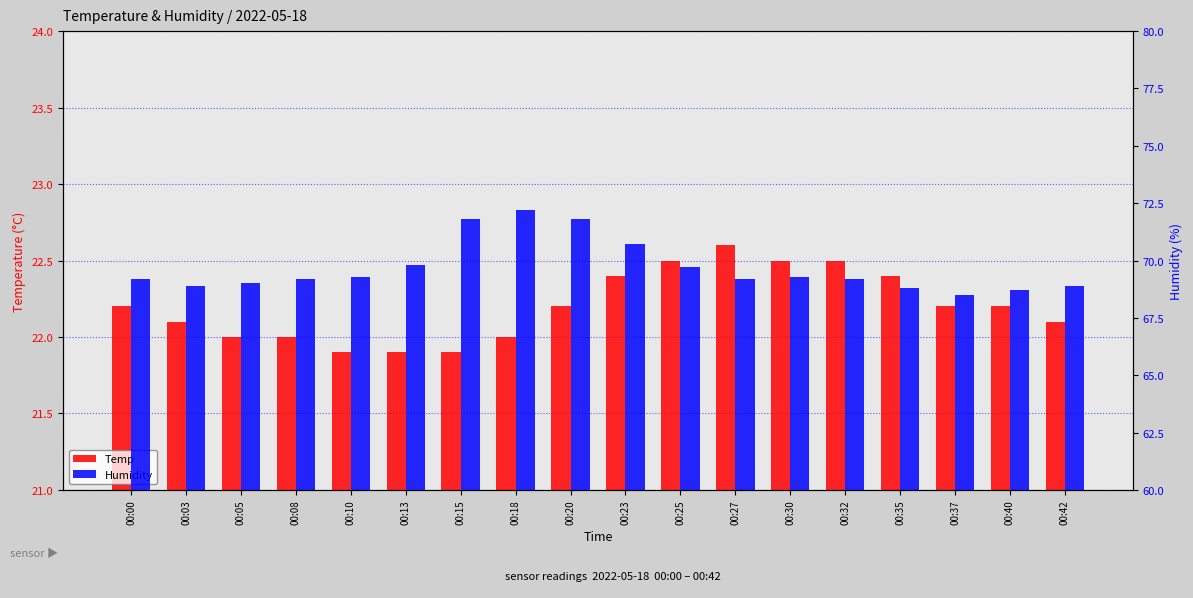

Reading right to left, transcribe all the data shown in this chart.

Temp: 22.1	22.2	22.2	22.4	22.5	22.5	22.6	22.5	22.4	22.2	22.0	21.9	21.9	21.9	22.0	22.0	22.1	22.2
Humidity: 68.9	68.7	68.5	68.8	69.2	69.3	69.2	69.7	70.7	71.8	72.2	71.8	69.8	69.3	69.2	69.0	68.9	69.2